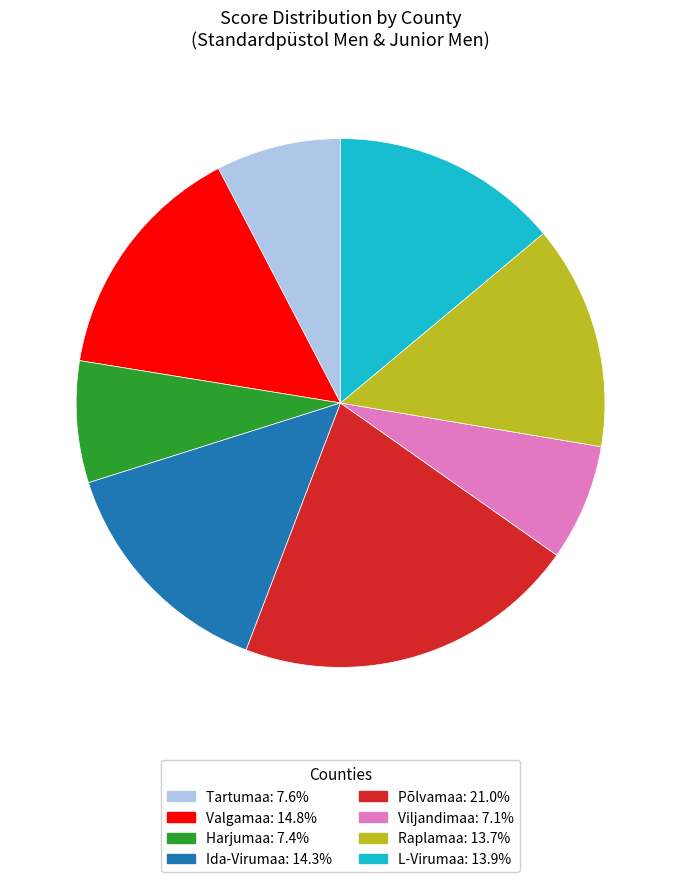

How many slices are in this pie chart?

8